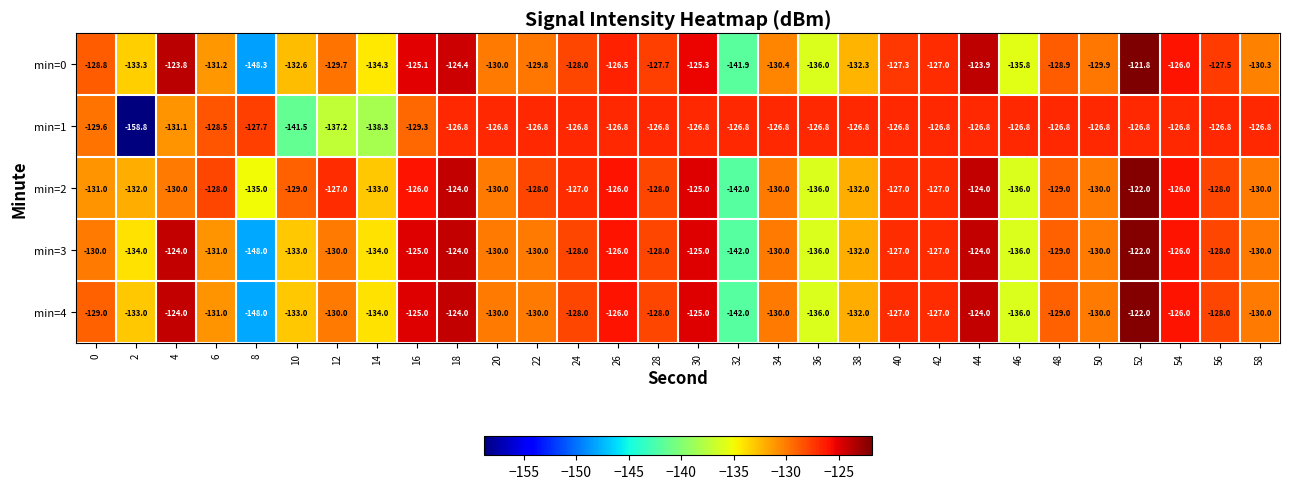

What is the difference between the highest and lowest values at 26?

0.8